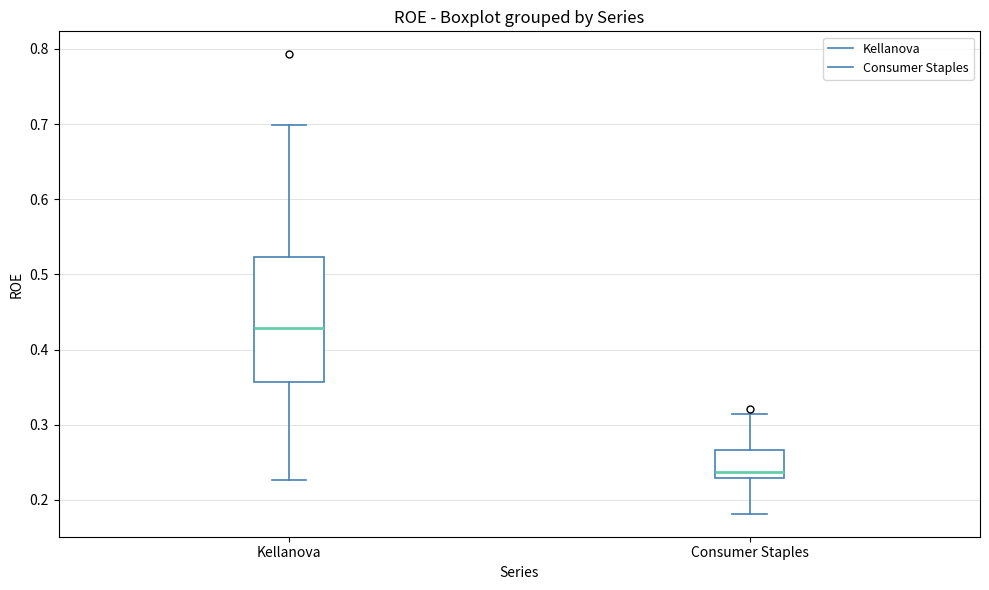

Which box's median line is the highest?

Kellanova